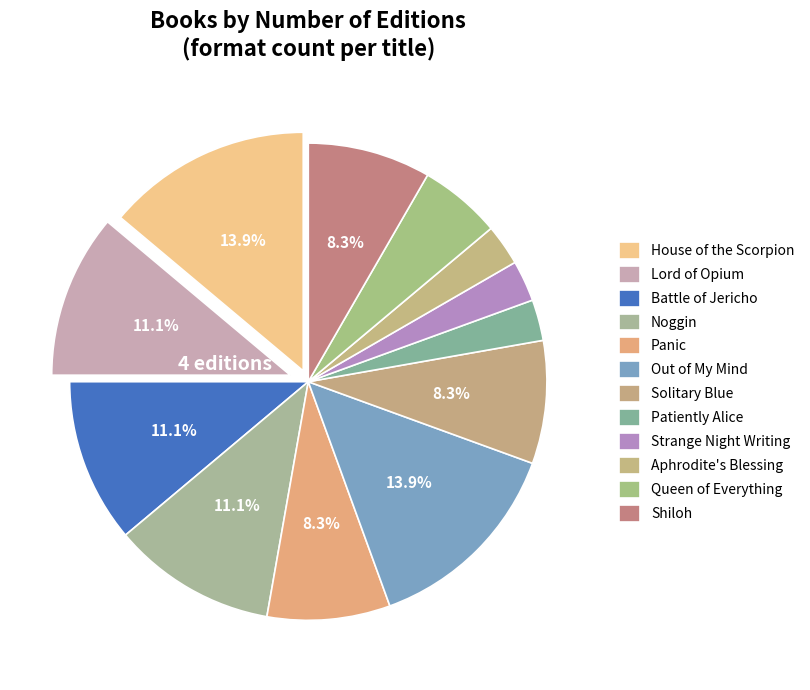

Between Out of My Mind and Solitary Blue, which is larger?

Out of My Mind